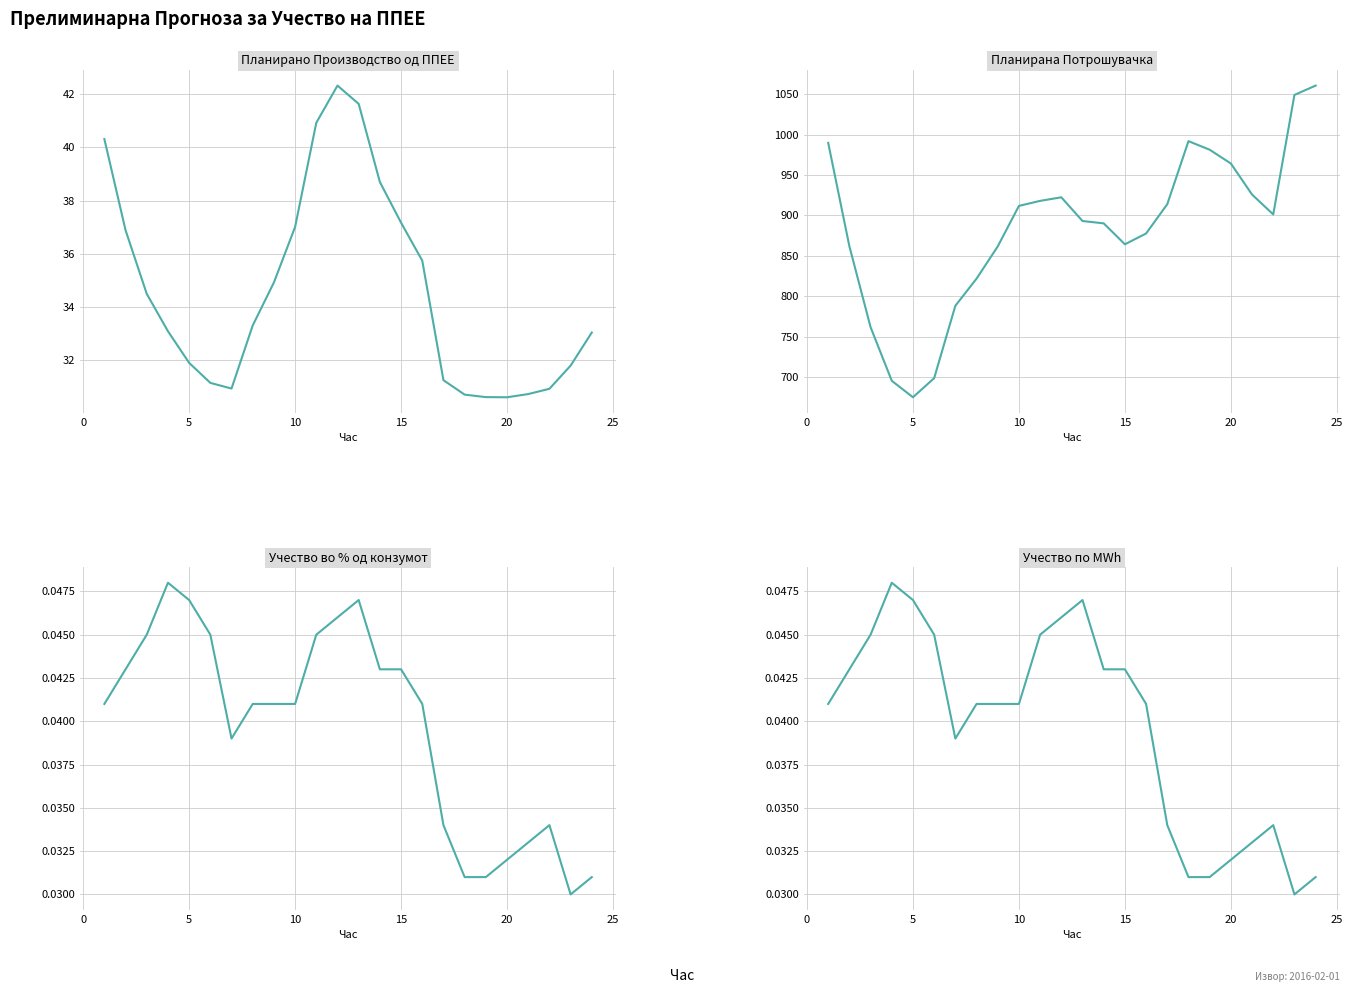

How many lines are shown in the chart?

4